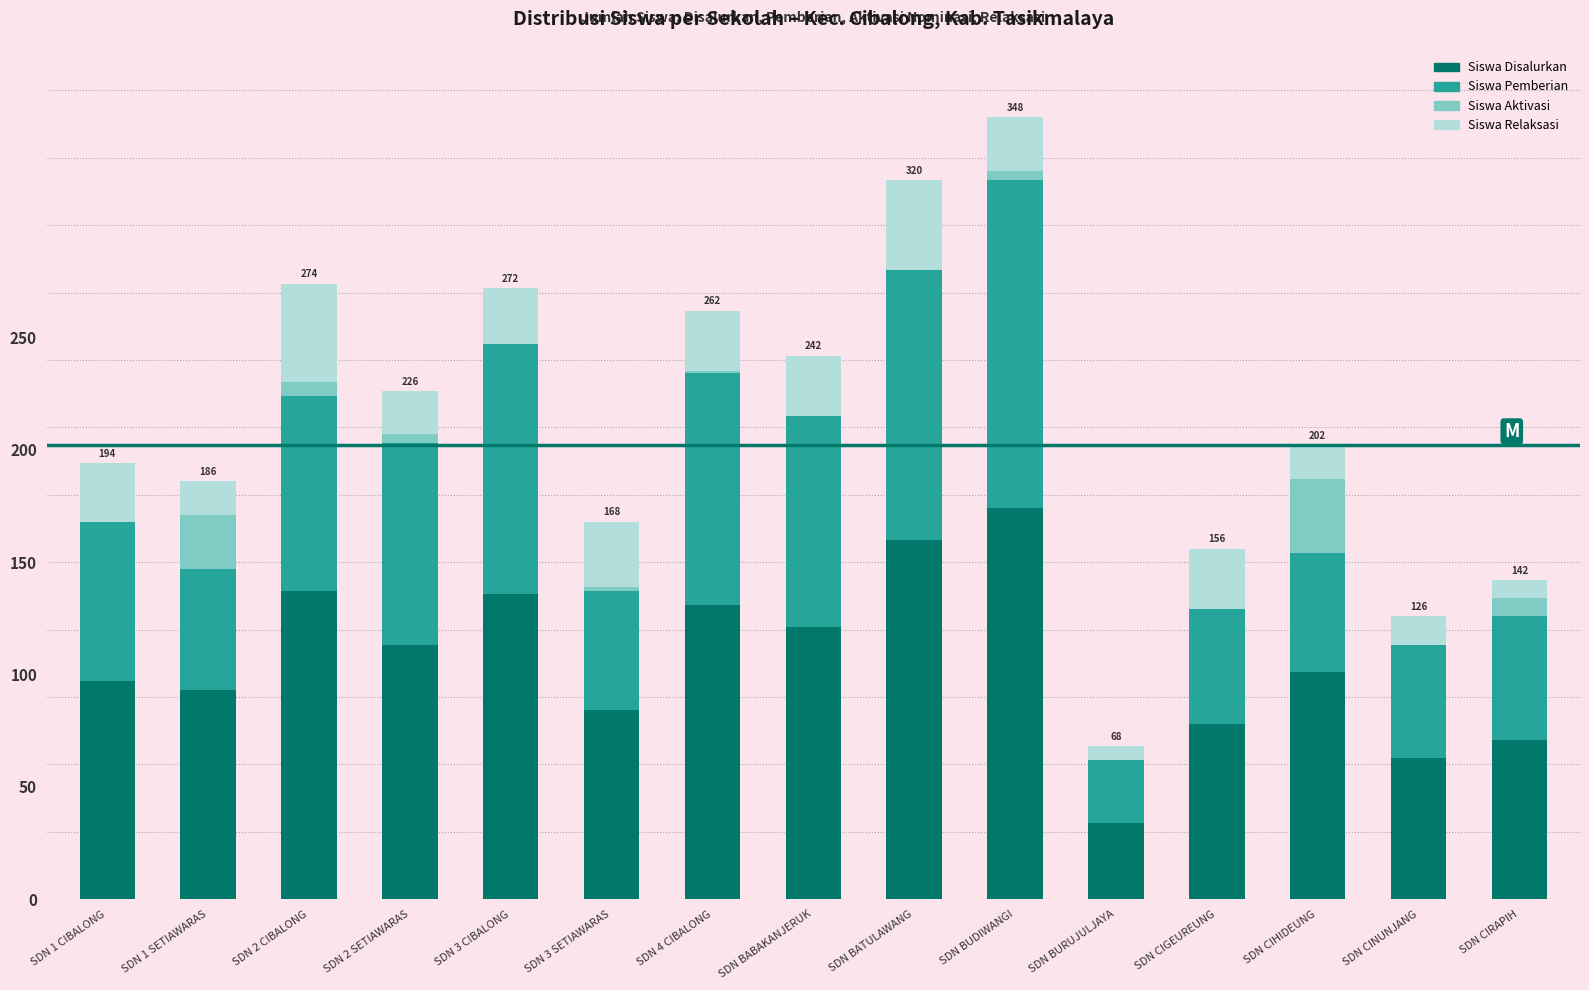

What is the total value across all series at SDN BATULAWANG?

320